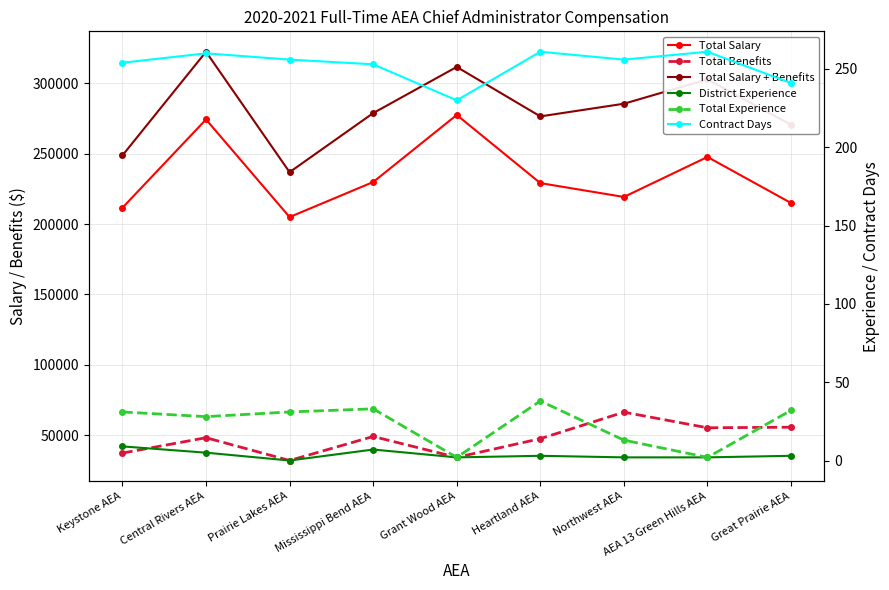

How many interior local peaks does the Total Experience series have?

2